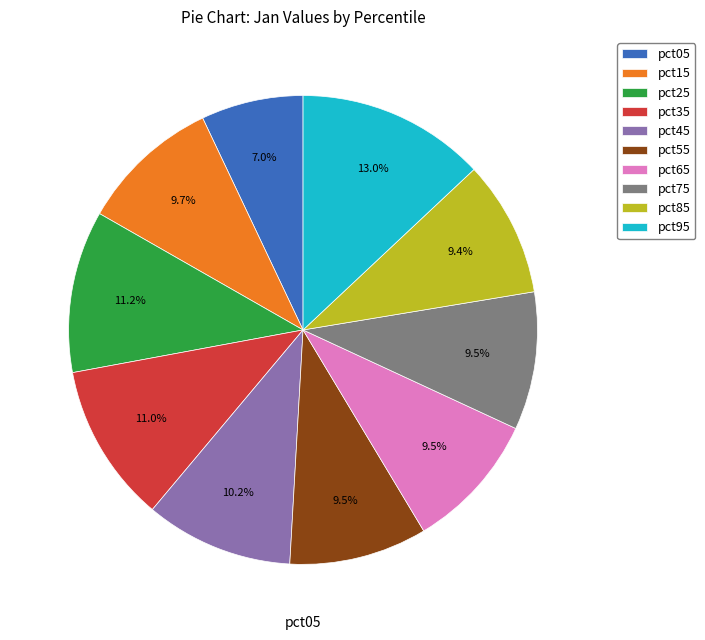

Is it true that pct35 is 26% of the pie?

False